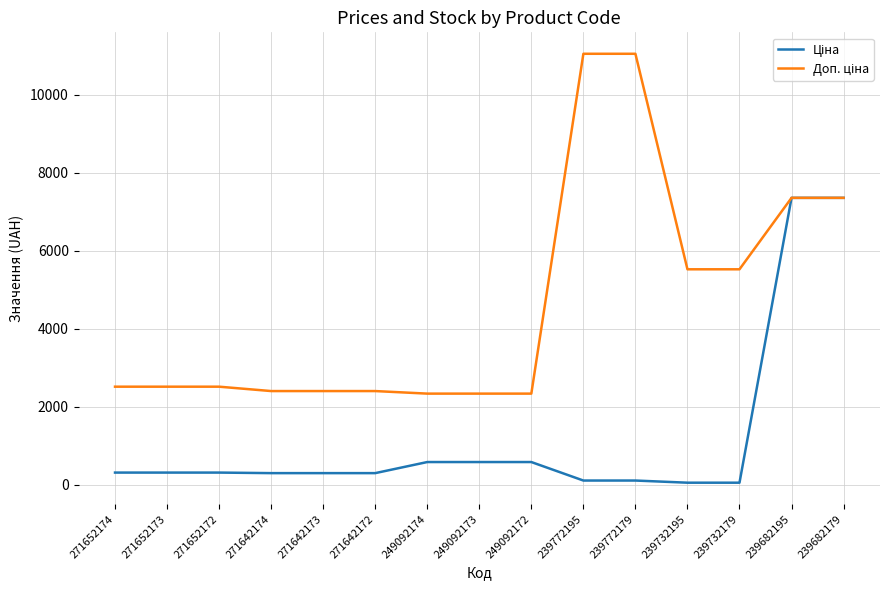

What is the difference between the highest and lowest values at 271652173?

2202.8